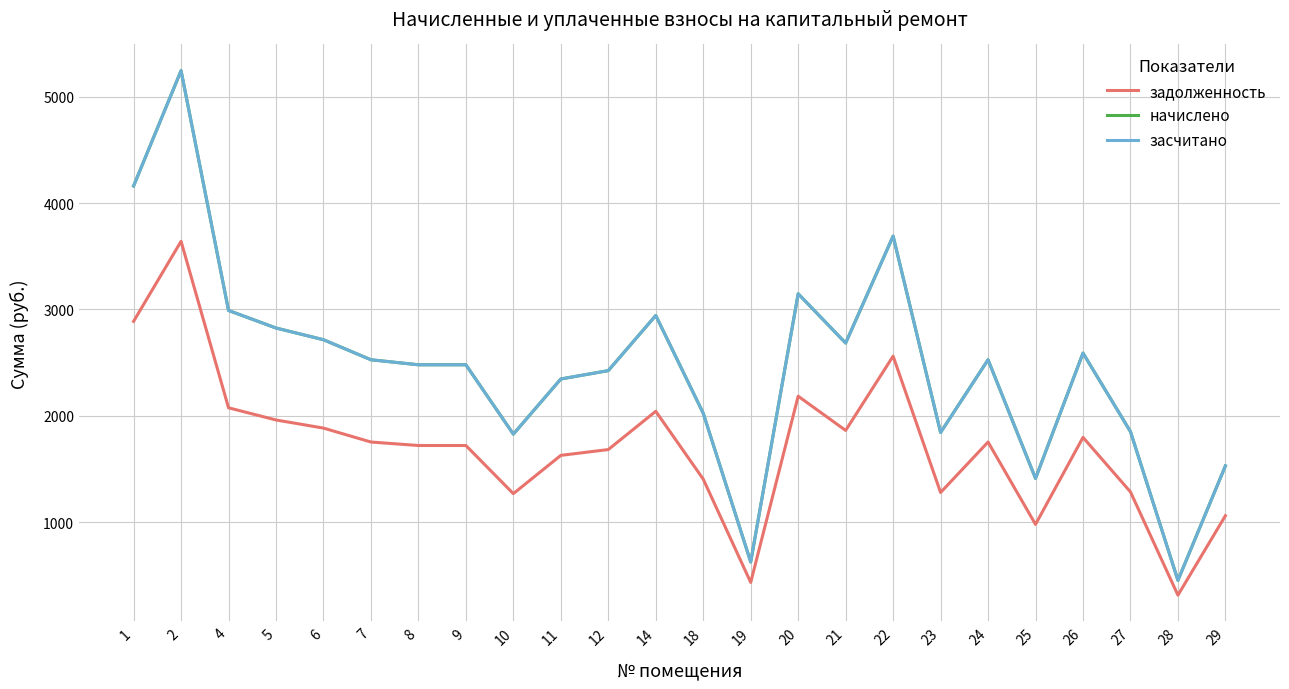

What is the value of the начислено point at the 3rd from the left?

2990.8